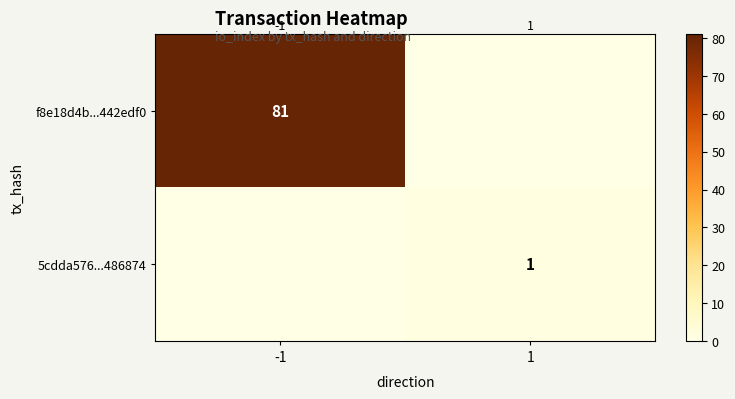

True or false: f8e18d4b...442edf0 has a value of 81 at -1.

True